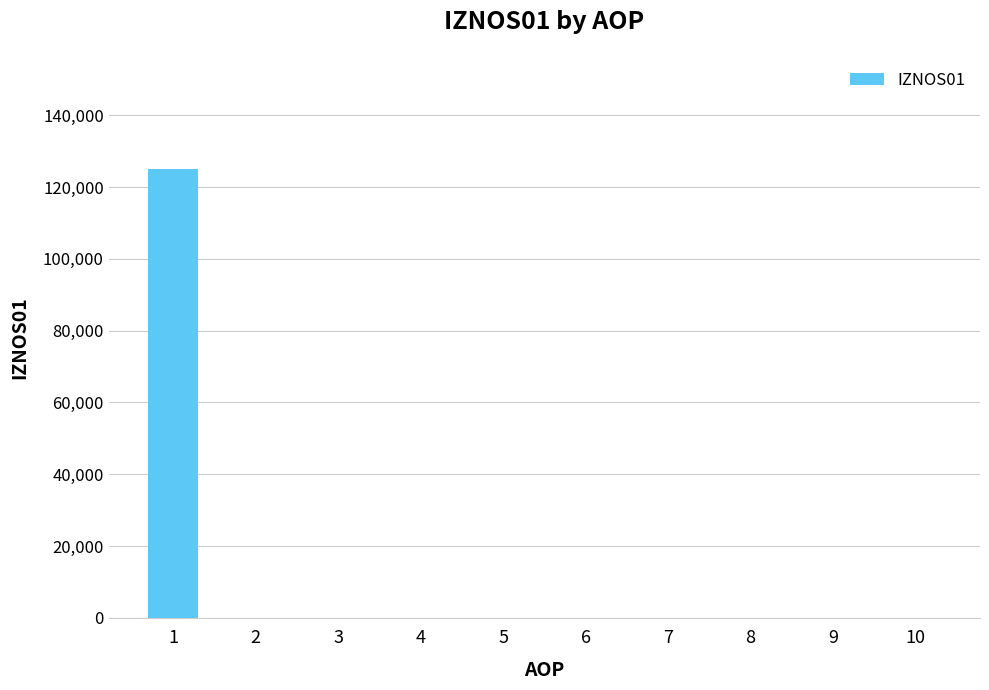

The chart shows a value of 198317 at 1. True or false?

False